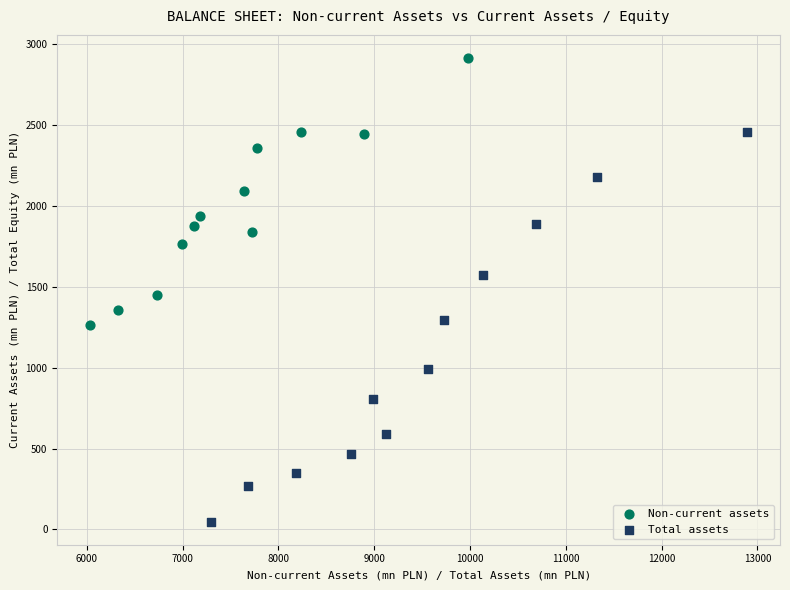

Which series has the largest Y range (max minus min)?

Total assets